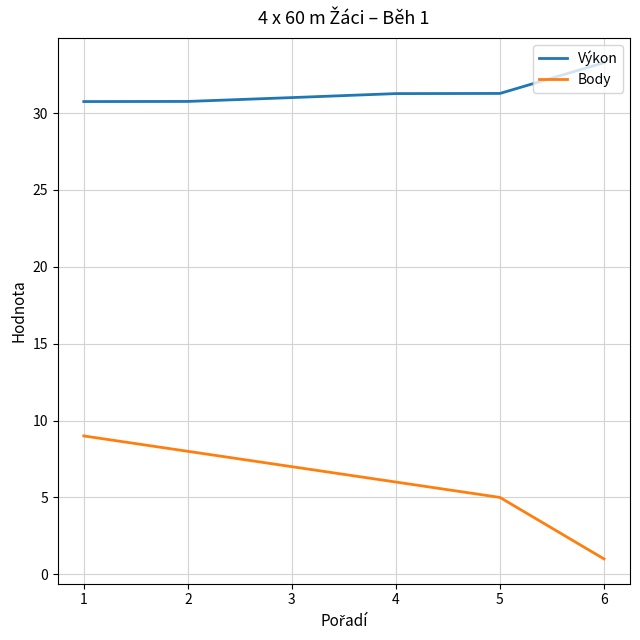

What is the sum of the Body values at 3 and 2?

15.0